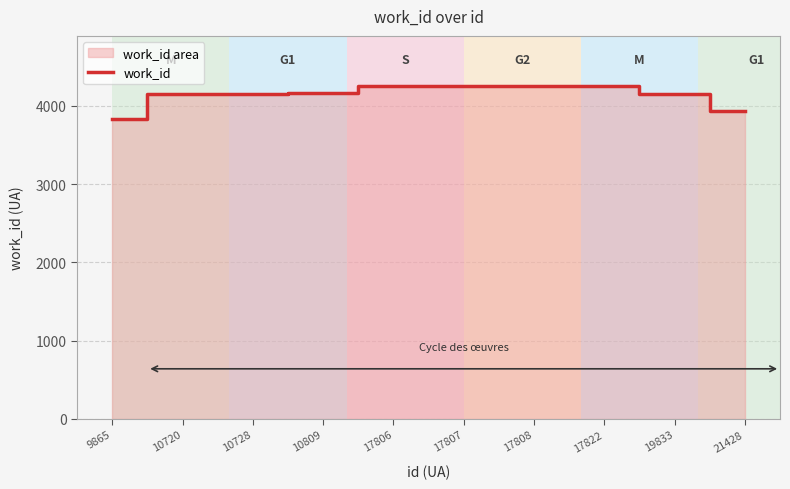

What is the sum of the values at 17808 and 10728?

8410